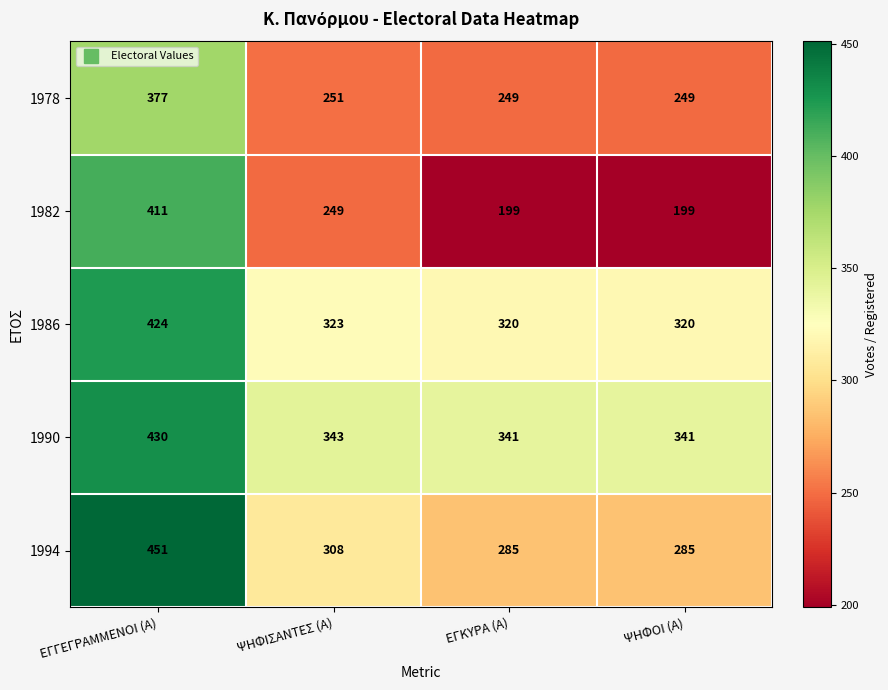

What is the maximum value shown in the chart?

451